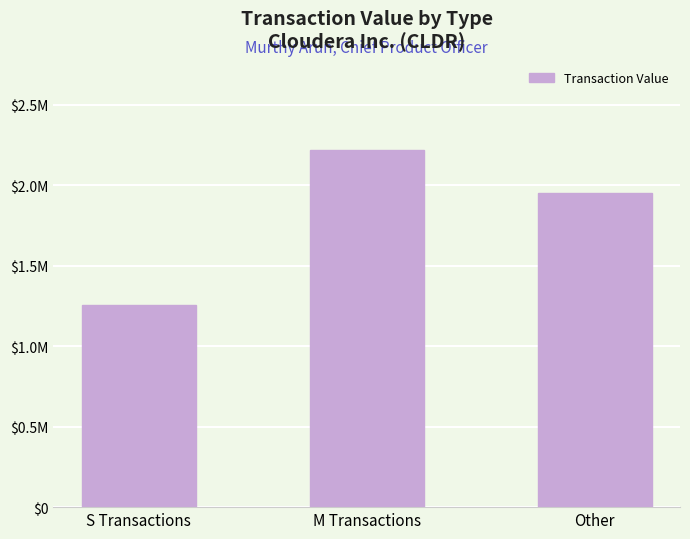

Does the chart contain any negative values?

No